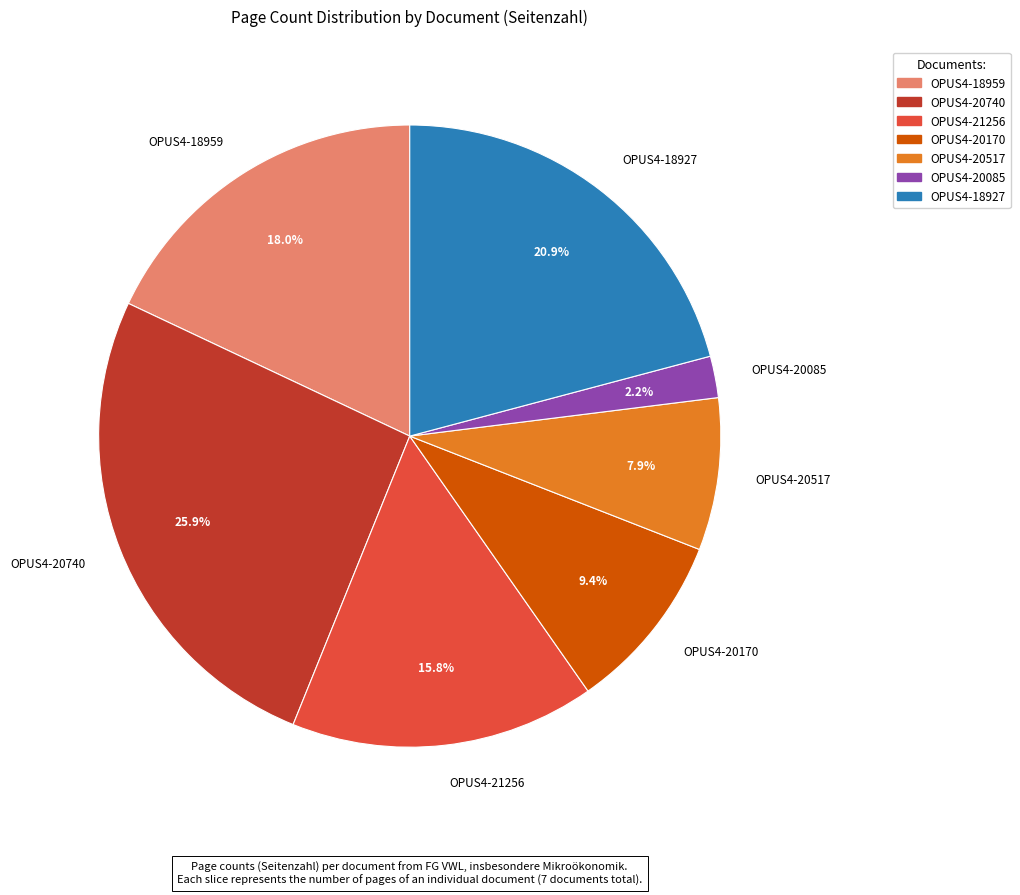

Rank the categories by value from highest to lowest.

OPUS4-20740, OPUS4-18927, OPUS4-18959, OPUS4-21256, OPUS4-20170, OPUS4-20517, OPUS4-20085